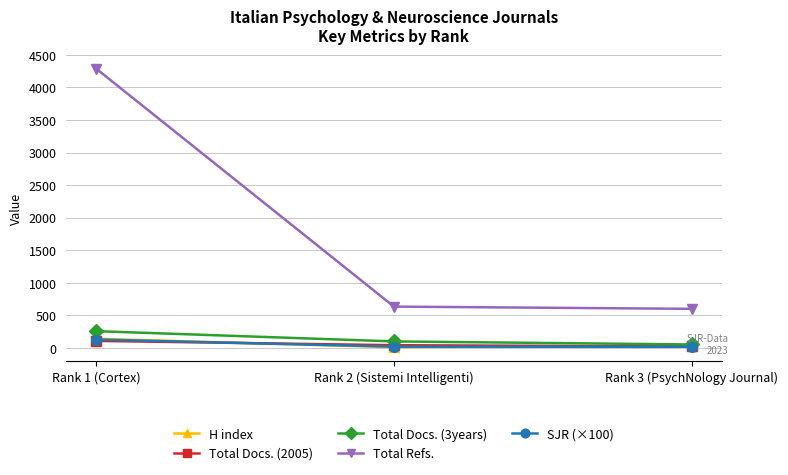

The Total Docs. (2005) series shows 39.0 at Rank 2 (Sistemi Intelligenti). True or false?

True